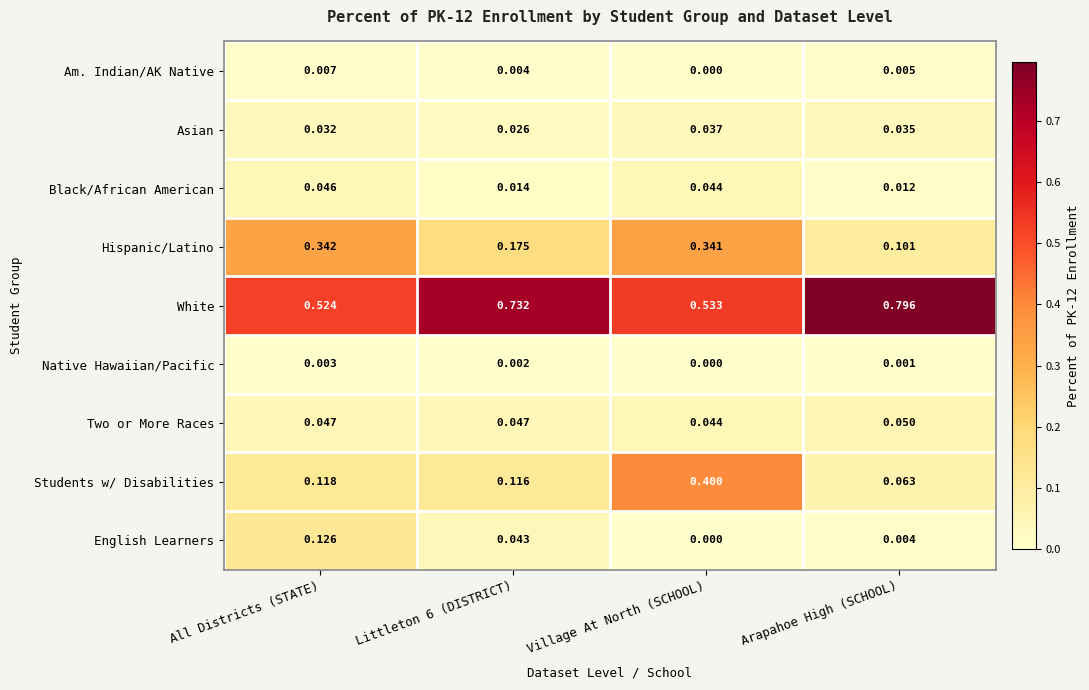

Which series has the widest spread of values?

Students w/ Disabilities